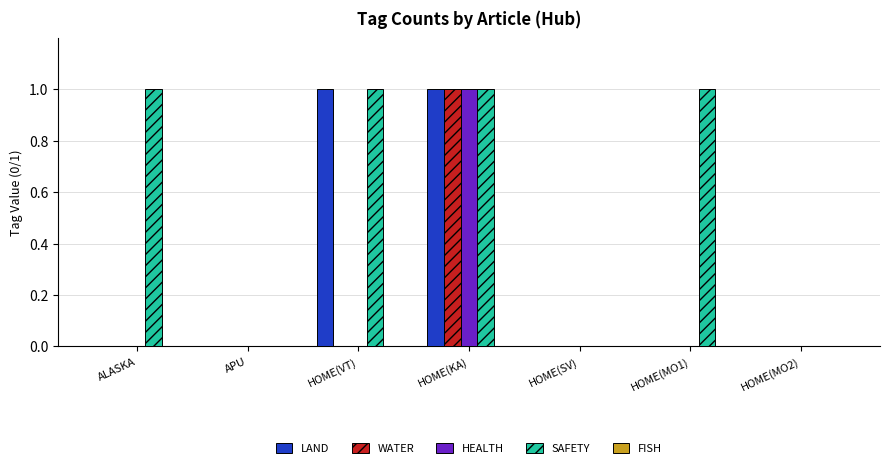

Does the chart contain stacked bars?

No